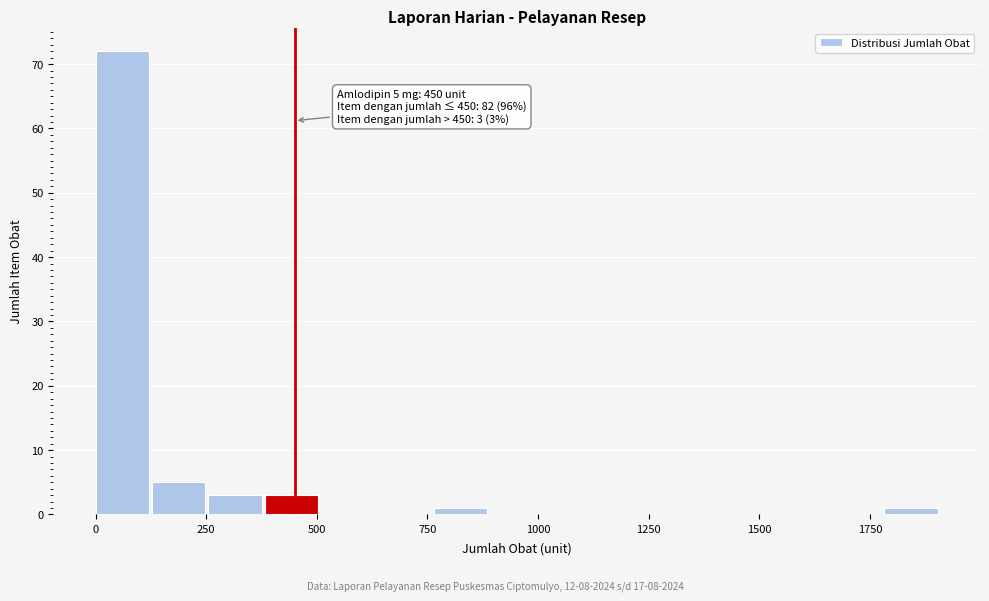

Around what value on the x-axis is the tallest bar? Give the approximate position of its centre, as read against the axis.

50